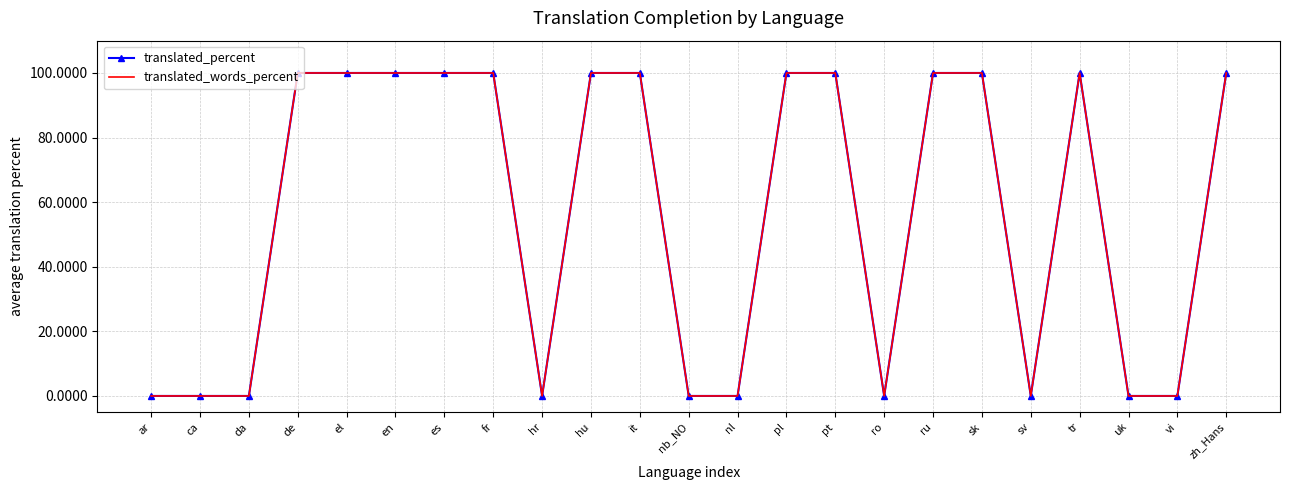

What are all the series names shown in the legend?

translated_percent, translated_words_percent